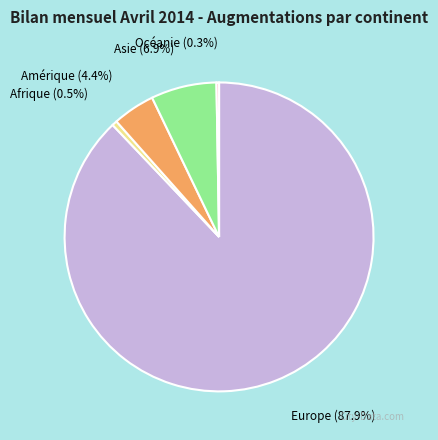

The Europe slice represents 99% of the pie. True or false?

False